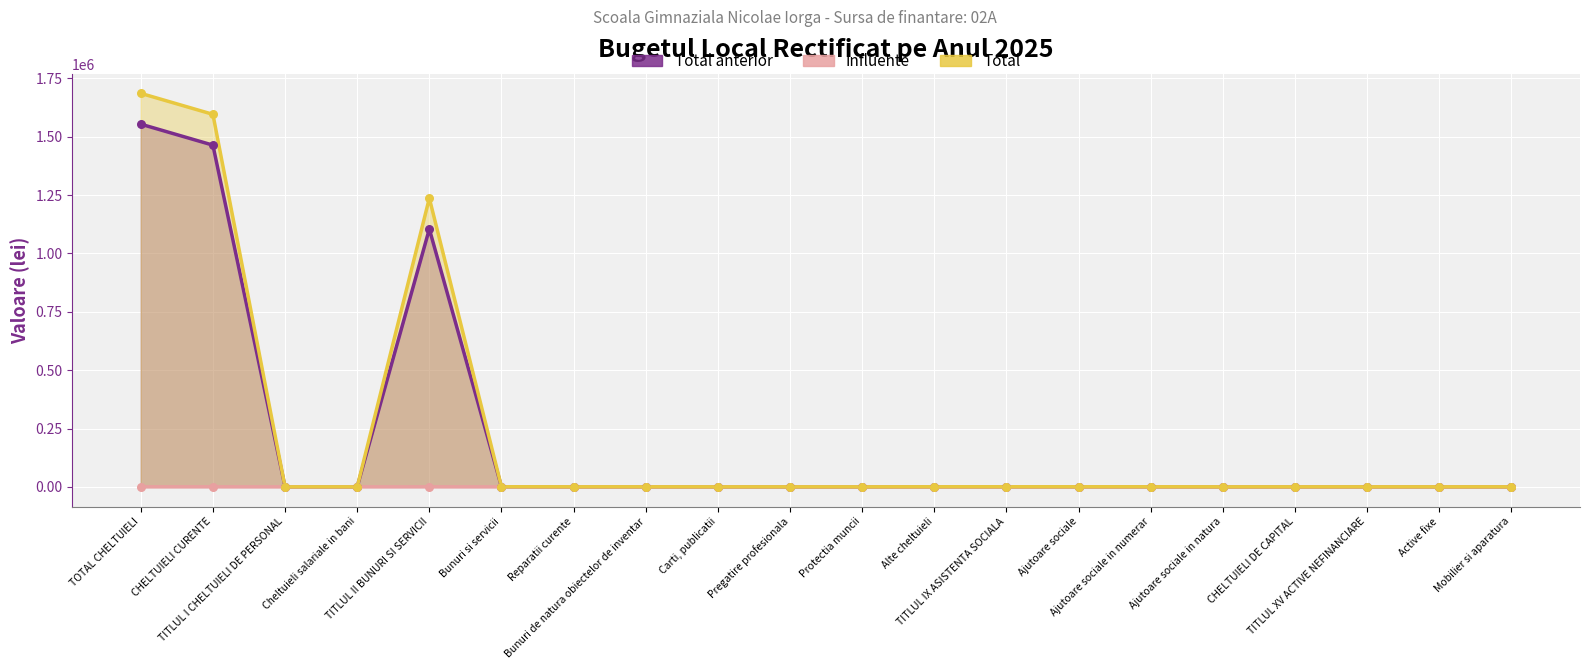

Which series has the largest total across all categories?

Total